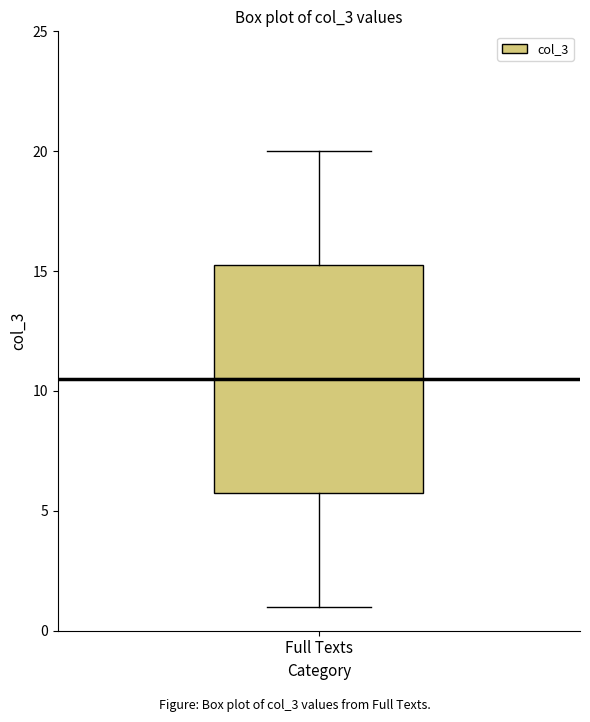

Read this box plot against the y-axis: the position of the median line, the range covered by the box, and the ends of both whiskers. The values are not printed on the chart, so give them approximately, as read against the axis.

median 10.5, box 6.0 to 15.5, whiskers 1.0 to 20.0